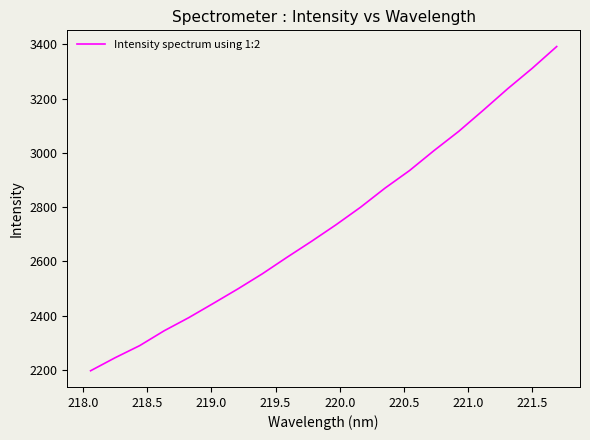

What is the minimum value shown in the chart?

2196.5